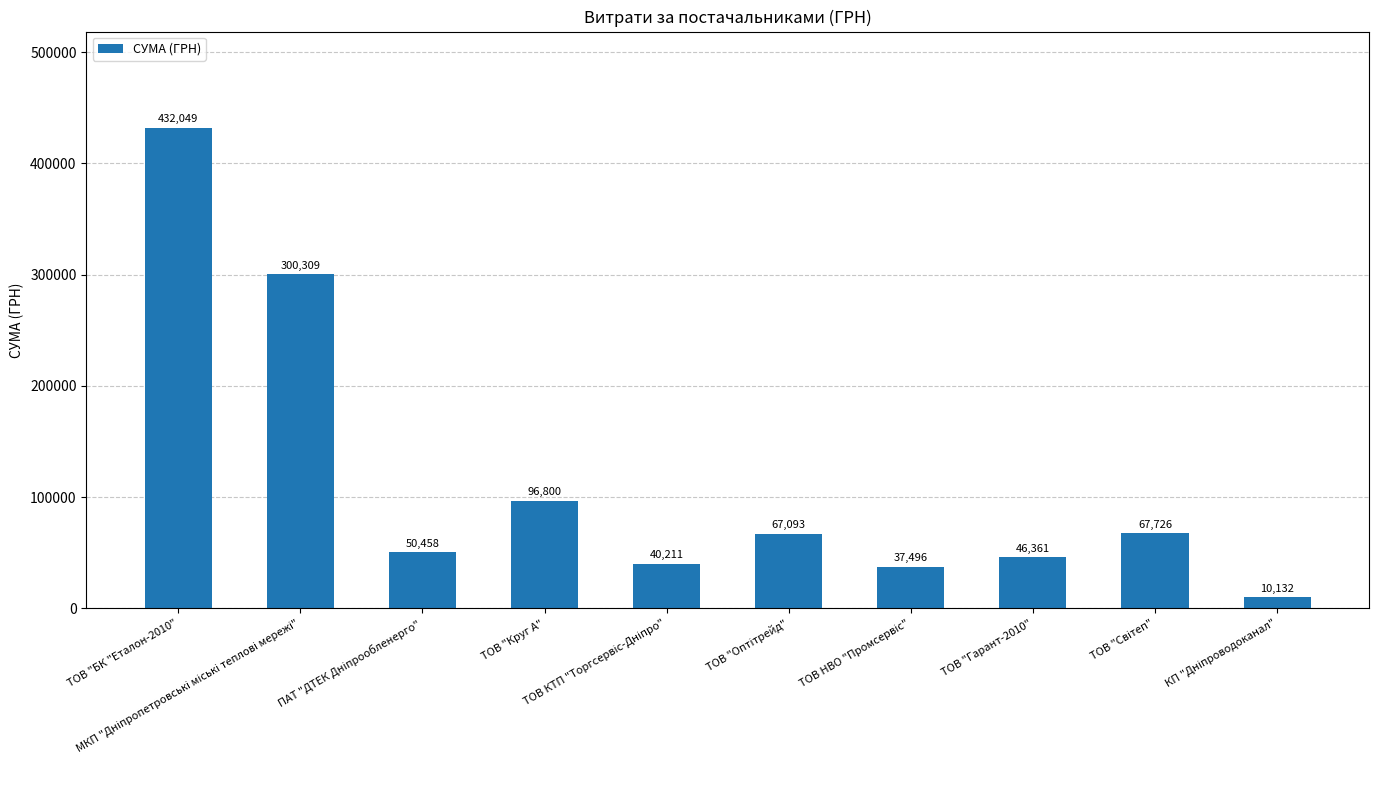

What is the difference between the maximum and minimum values?

421916.7